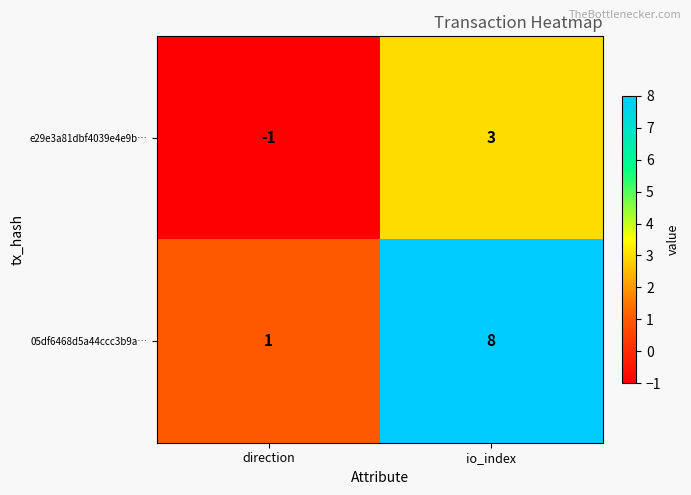

How many categories are shown in the chart?

2